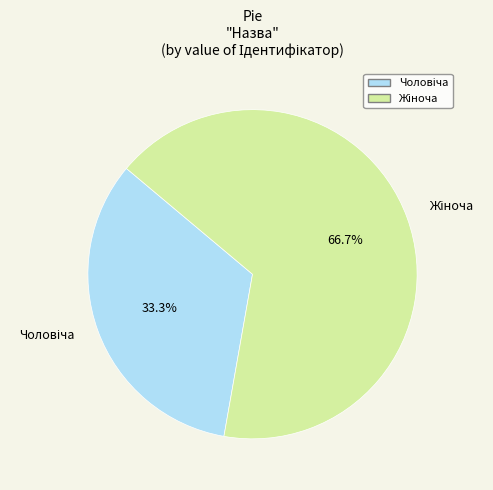

Is there any slice that represents more than half of the pie?

Yes